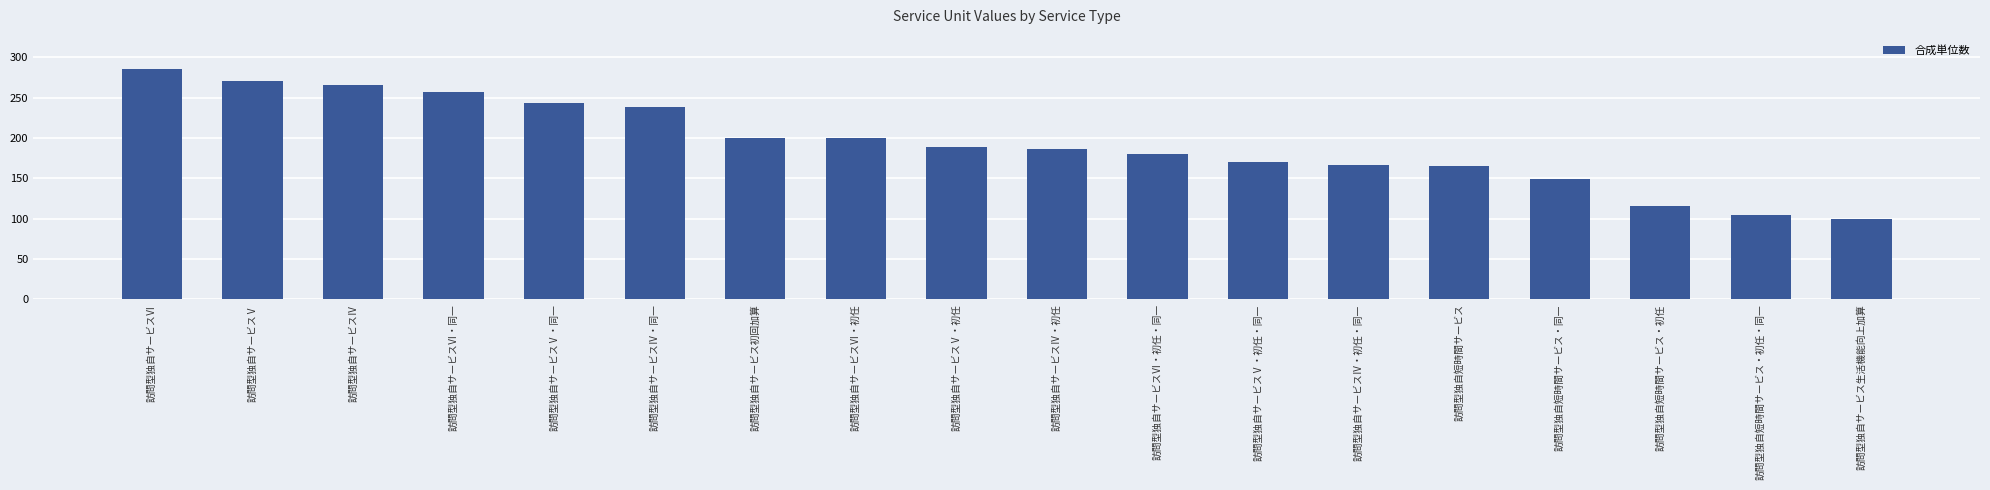

What value does the data have at 訪問型独自サービスⅤ・初任, to the nearest 50?

200